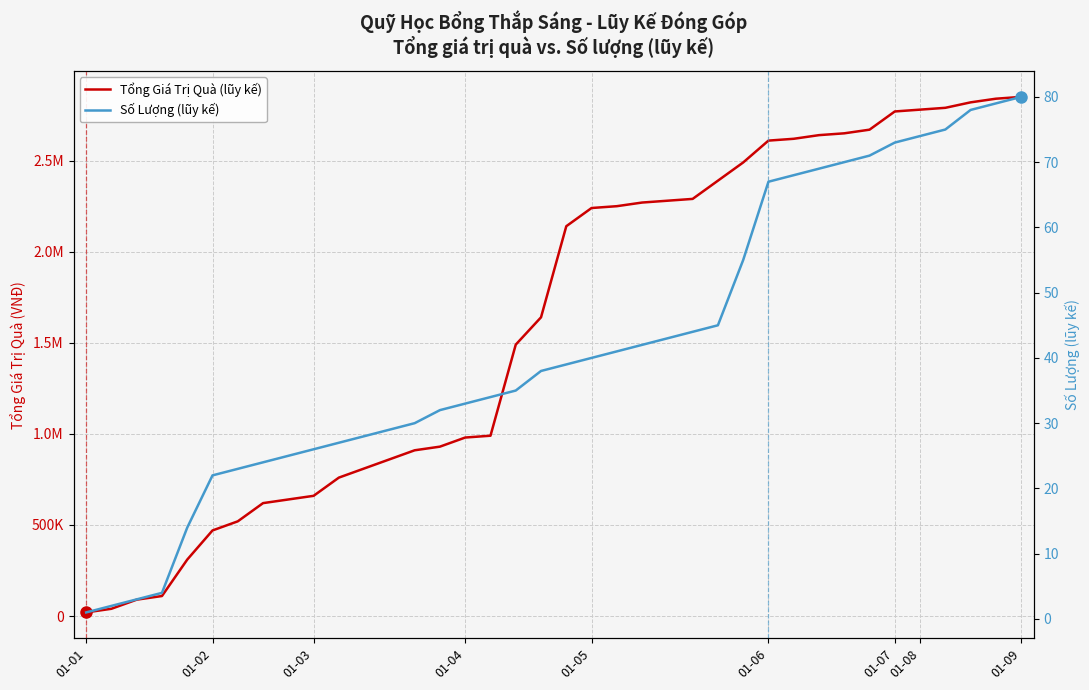

At how many categories does at least one series exceed 2710476?

6